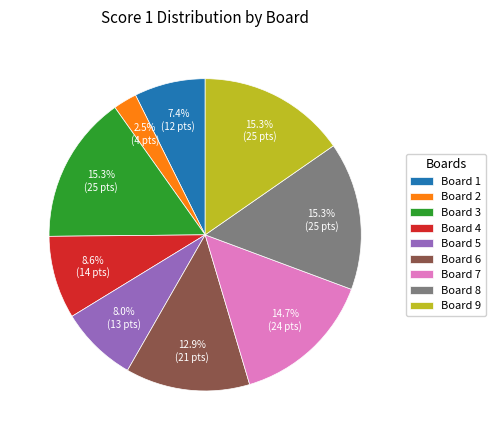

What is the smallest slice in the pie chart?

Board 2